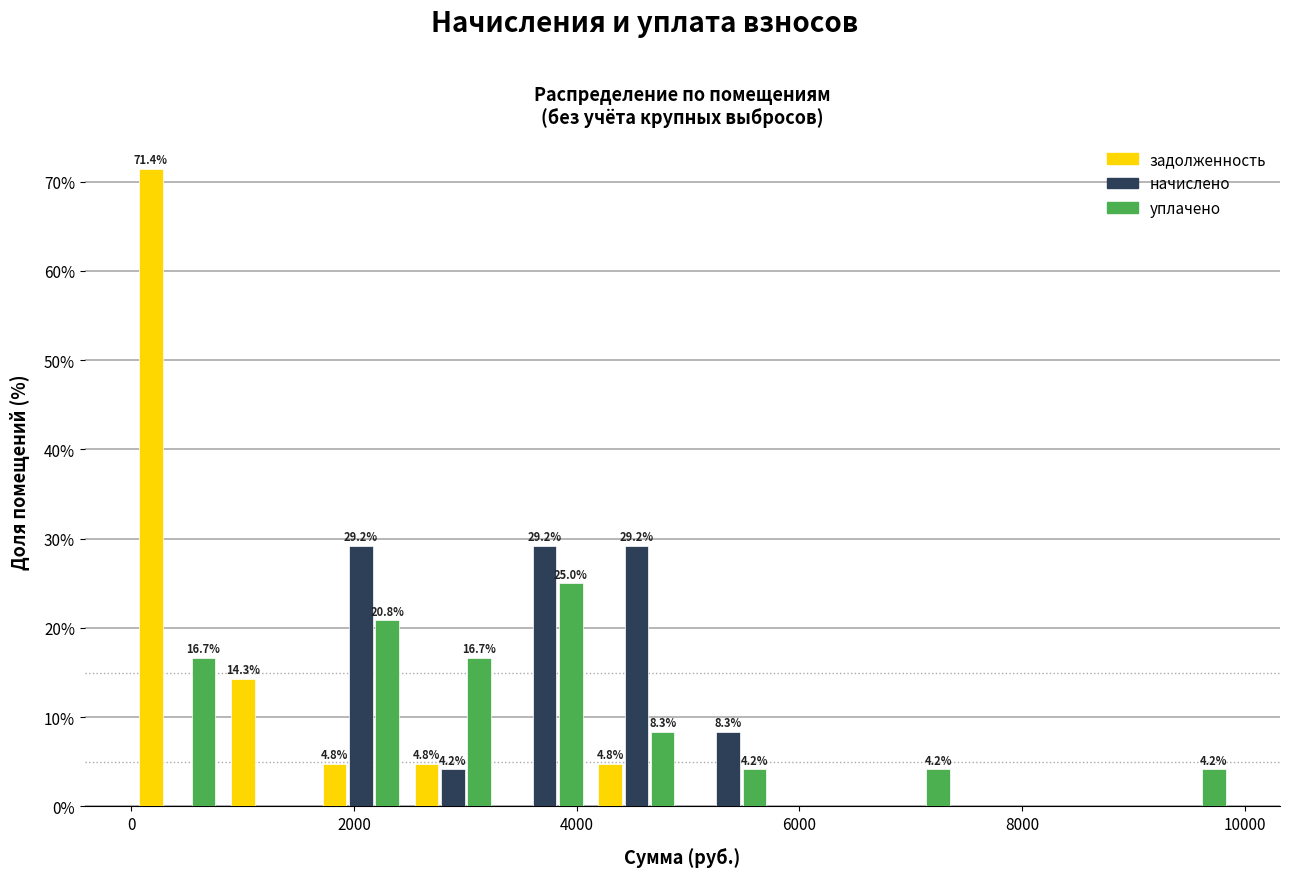

In the задолженность series, which range on the x-axis has the tallest bar?

0 to 800